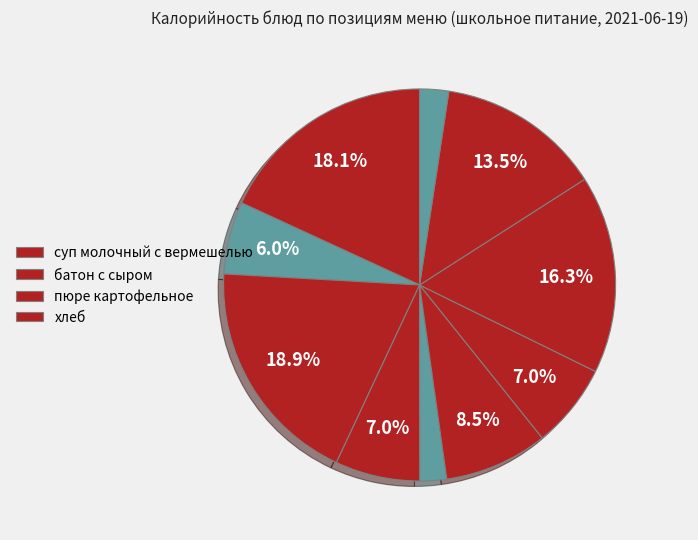

Count the number of slices in the pie.

10